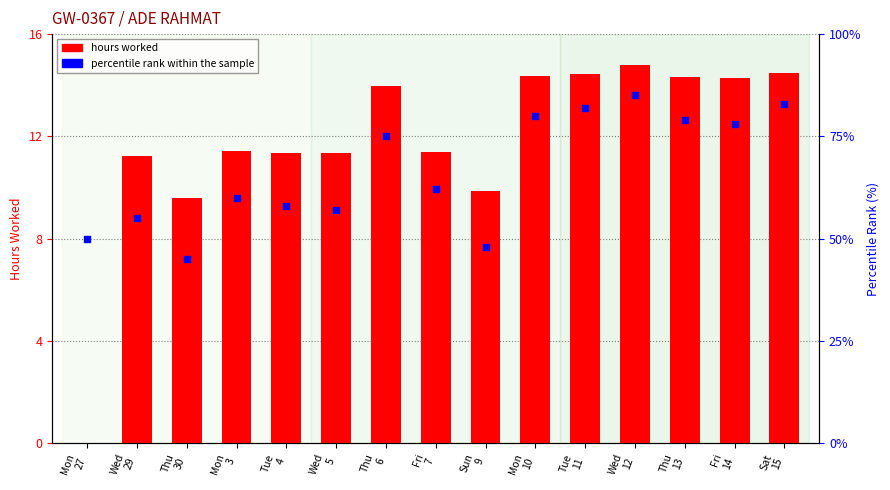

What is the total value across all series at Fri
14?

92.3